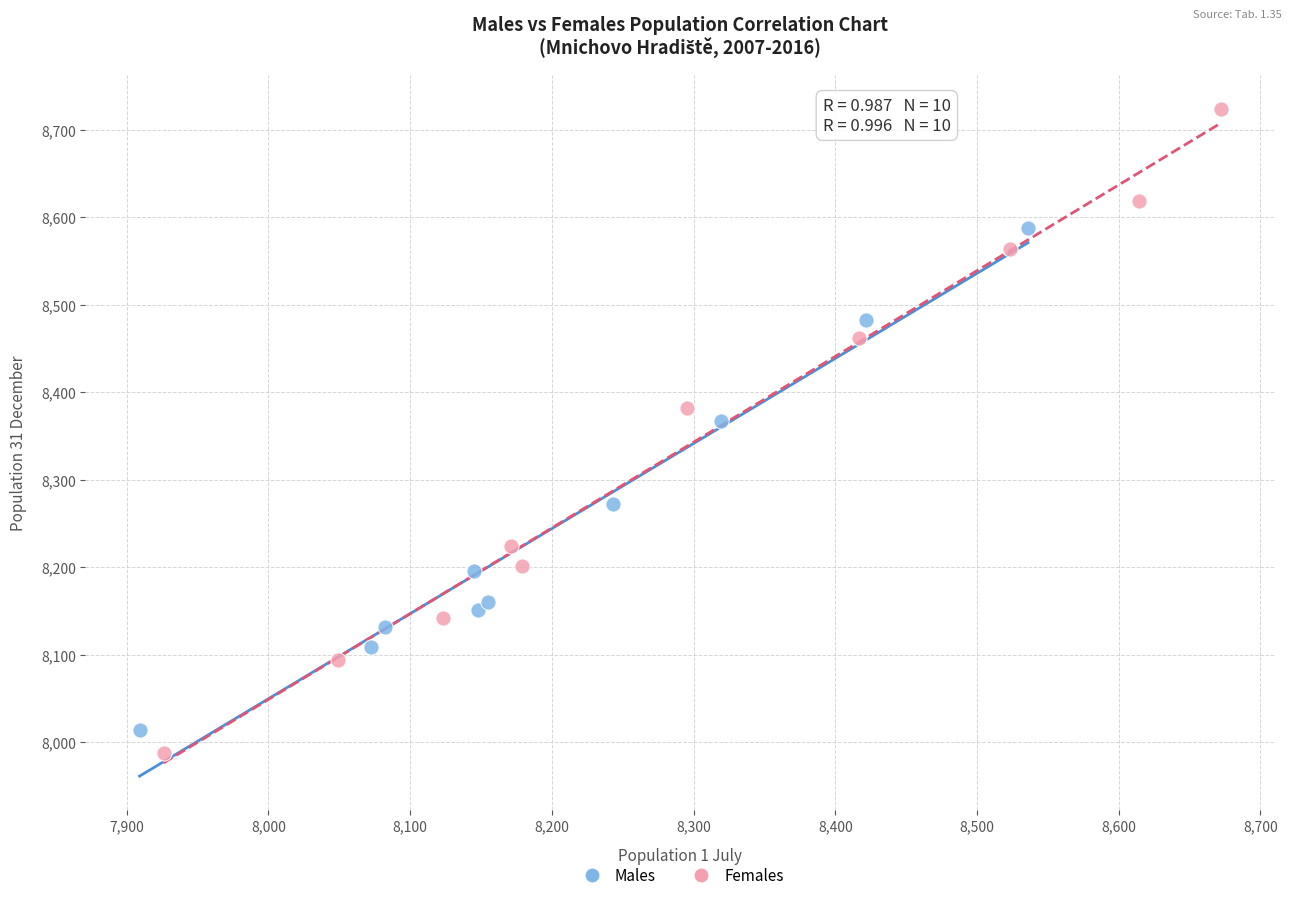

What are all the series names shown in the legend?

Males, Females